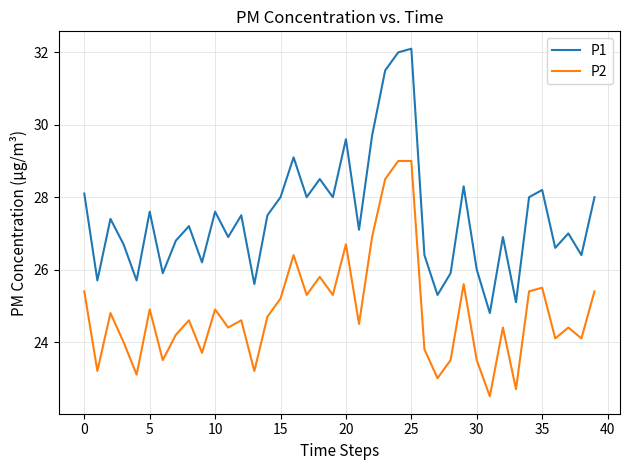

True or false: P1 and P2 cross at least once.

False